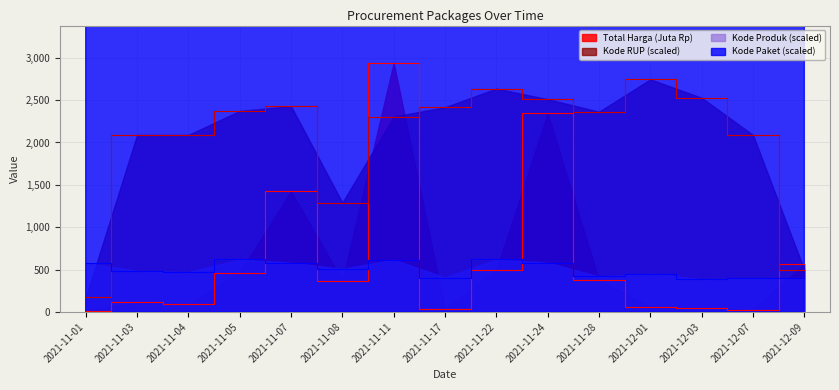

Is the value of Kode RUP (scaled) at 2021-11-11 greater than the value of Total Harga (Juta Rp) at 2021-12-07?

Yes